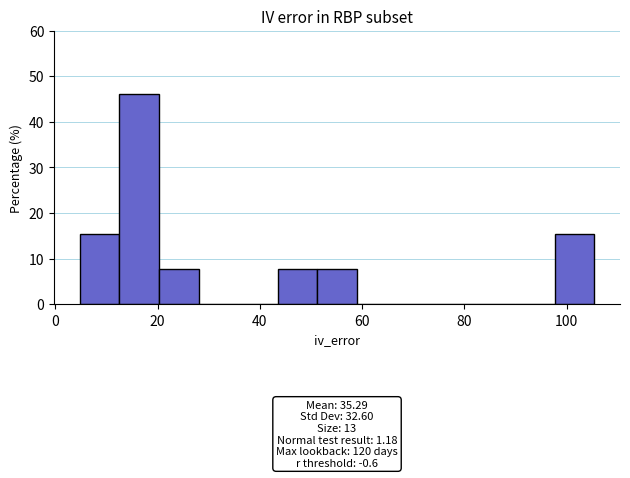

Around what value on the x-axis is the tallest bar? Give the approximate position of its centre, as read against the axis.

16